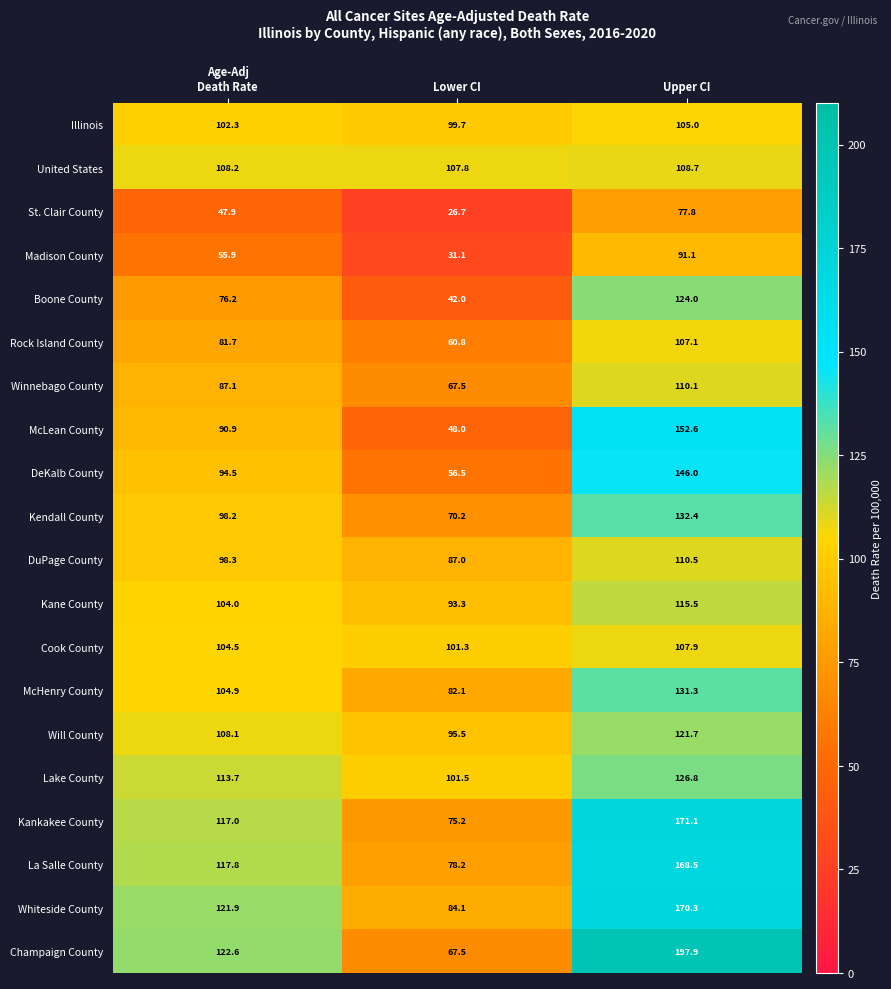

Which label corresponds to the smallest value in the chart?

Lower CI